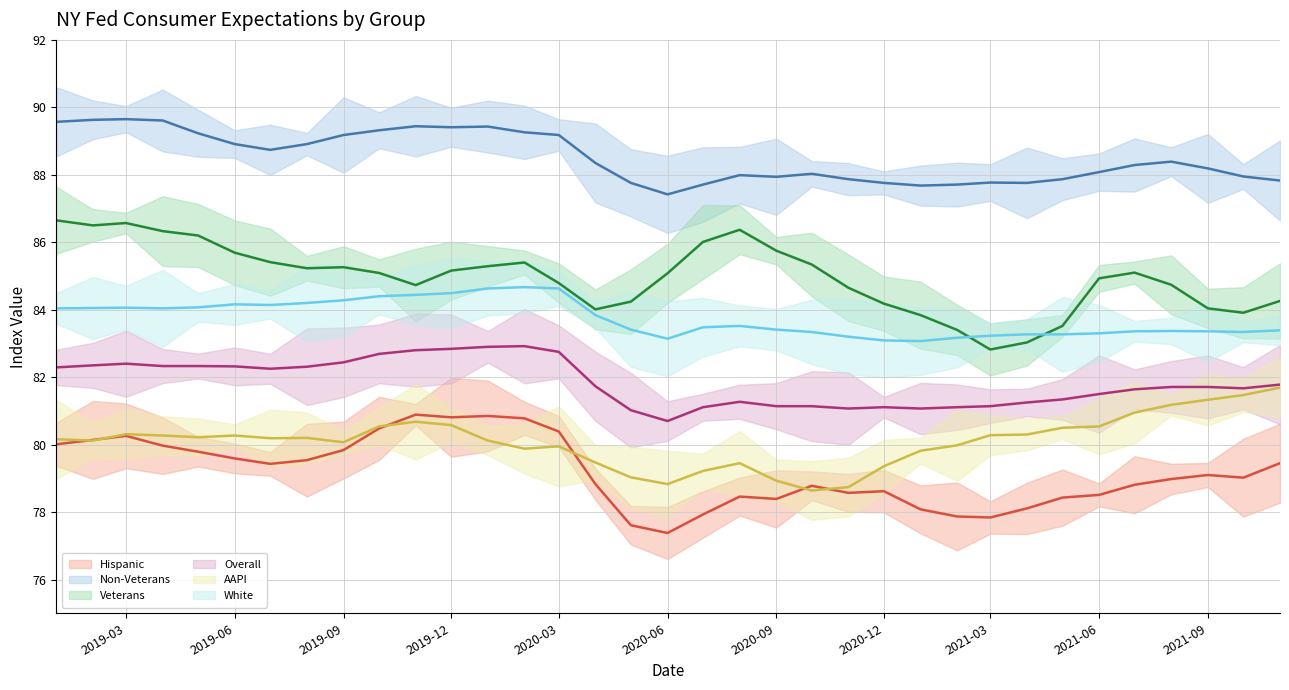

Which series has the largest total across all categories?

Non-Veterans (trend)